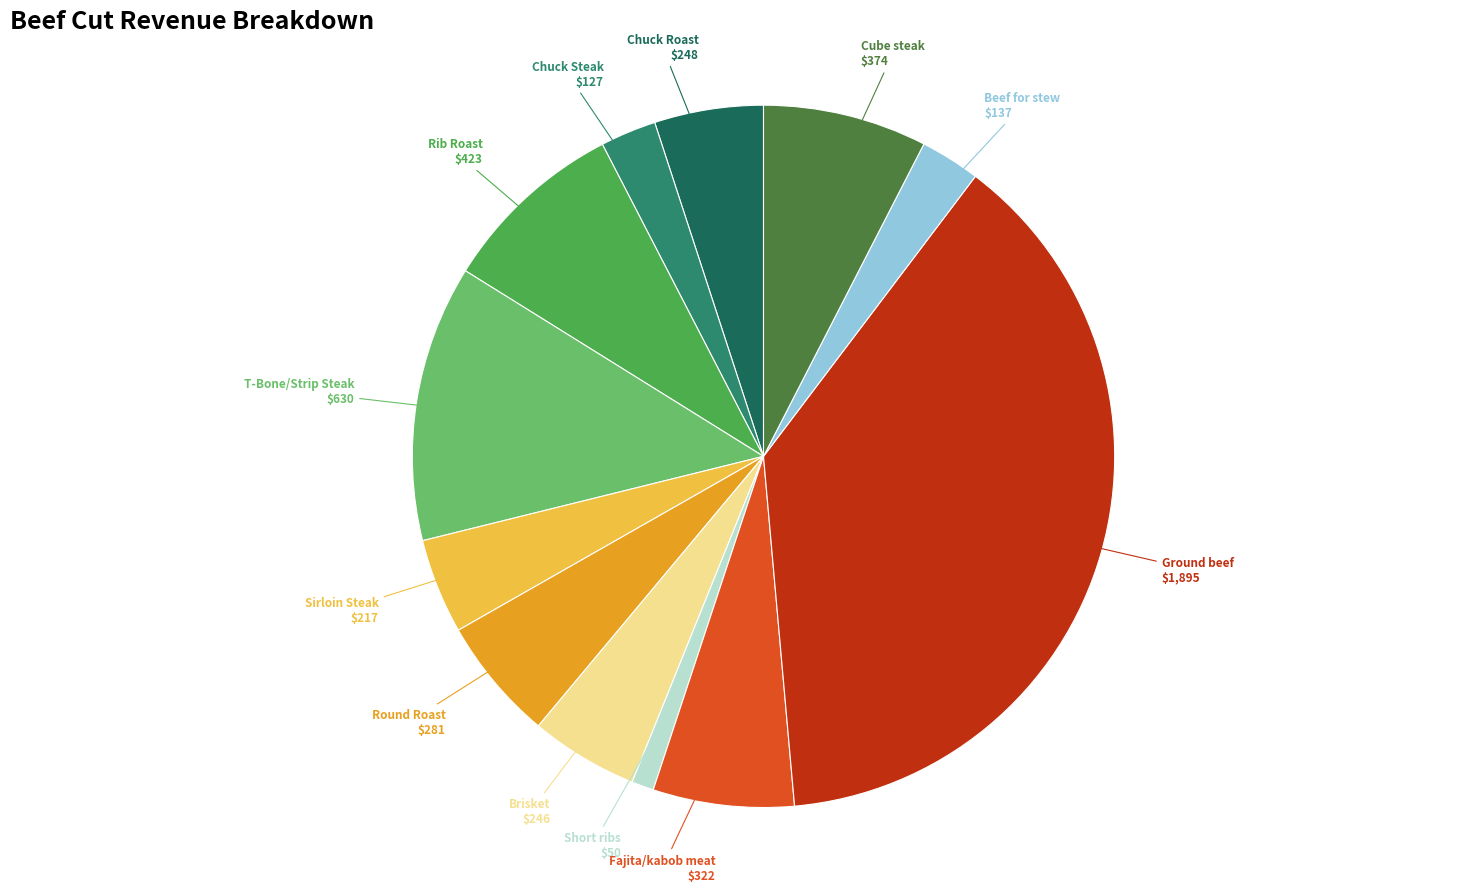

Is there any slice that represents more than half of the pie?

No